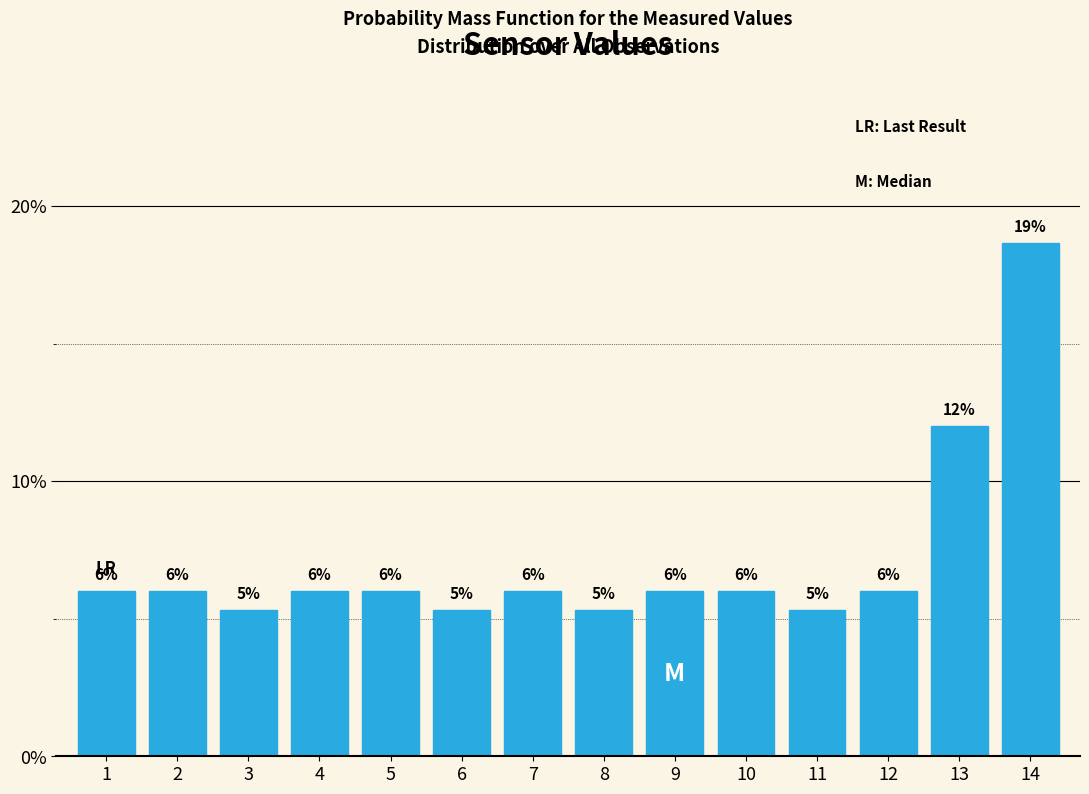

What is the value of the 13th bar from the left?

12.0